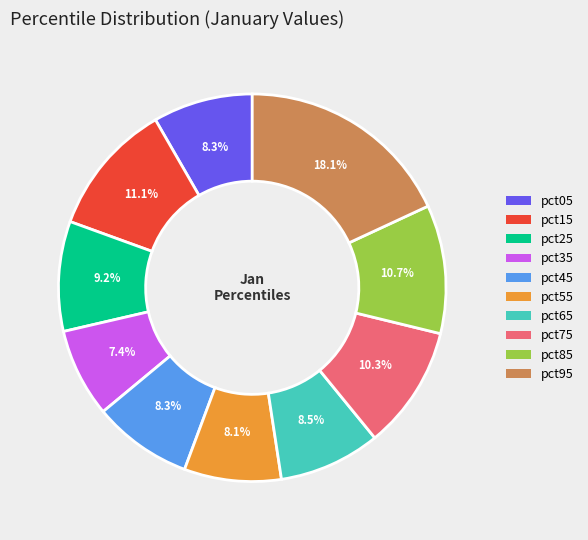

What portion of the pie excludes pct15?

88.9%